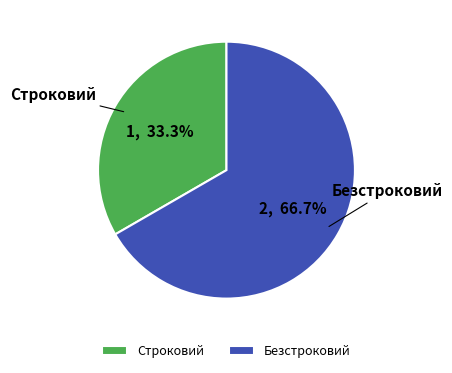

To the nearest percent, what percentage of the pie is Строковий?

33%